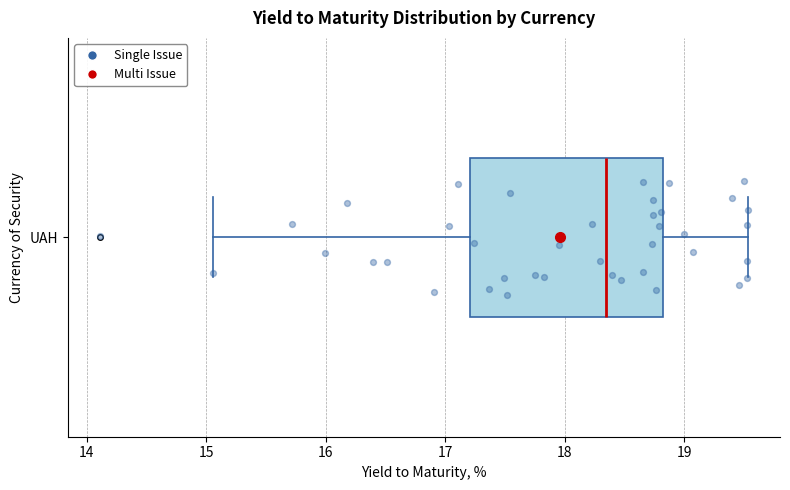

Transcribe this box plot: give where the median line is, the range the box spans, and where the two whiskers end, as read against the x-axis. The values are not printed on the chart, so give them approximately, as read against the axis.

median 18.3, box 17.2 to 18.8, whiskers 15.1 to 19.5